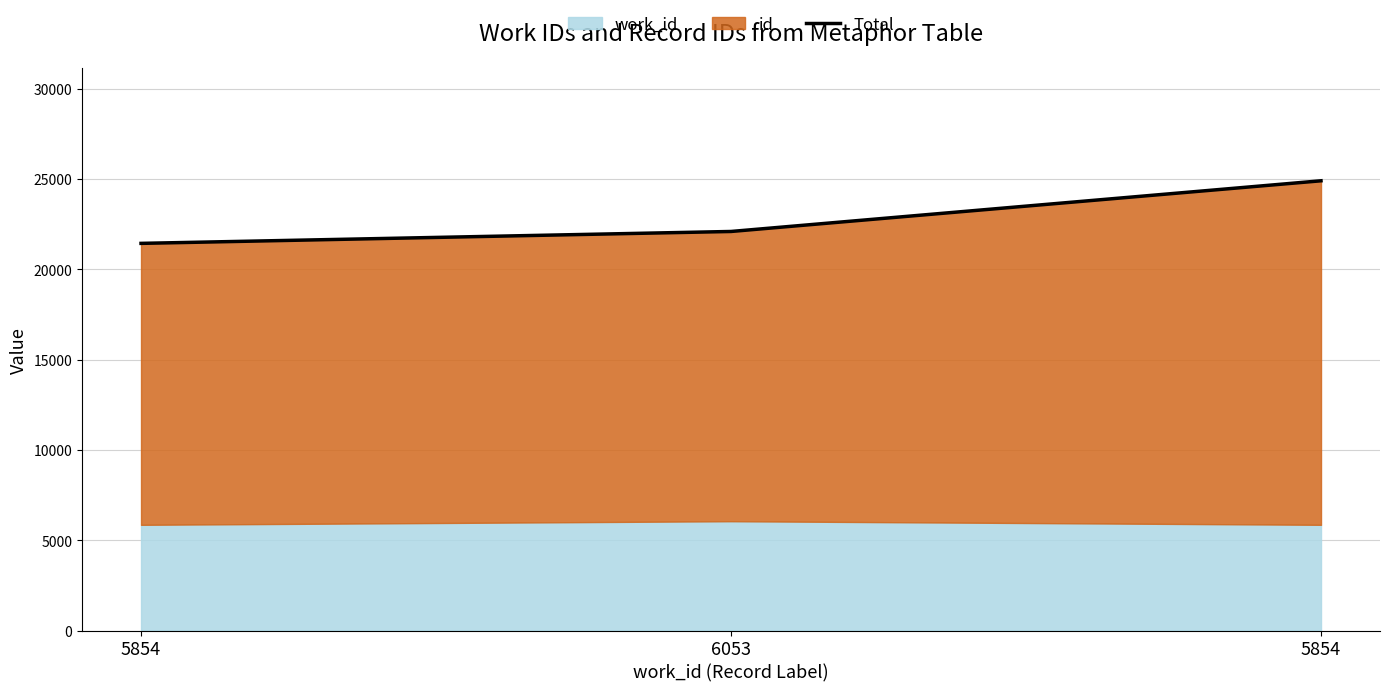

What is the average value?

22815